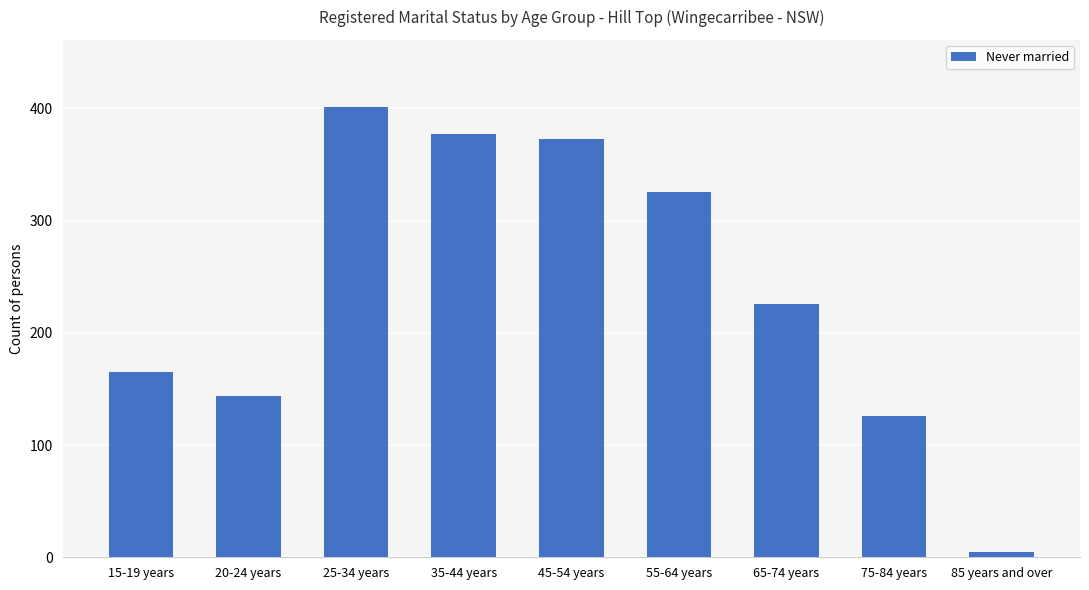

Reading right to left, transcribe all the data shown in this chart.

5	126	226	326	373	377	401	144	165